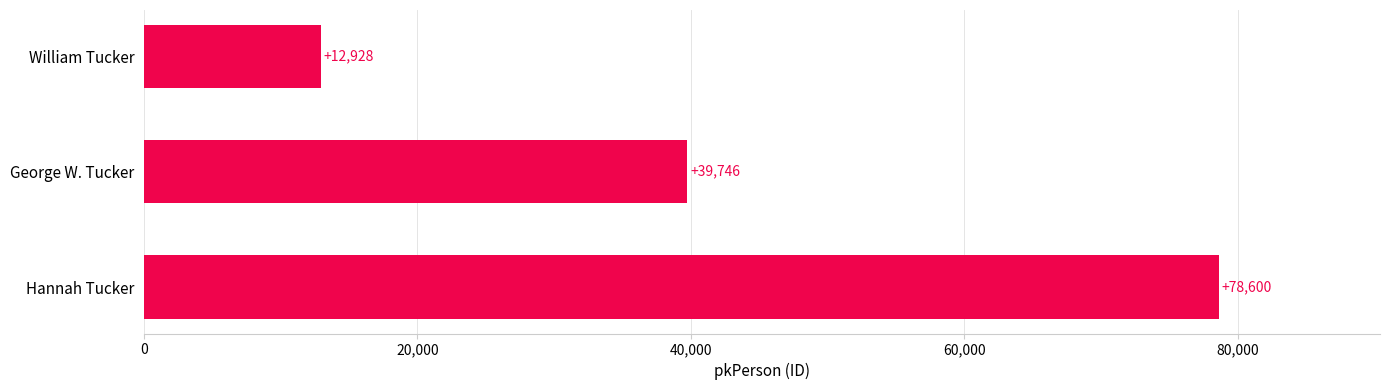

What is the value of the 3rd bar from the top?

78600